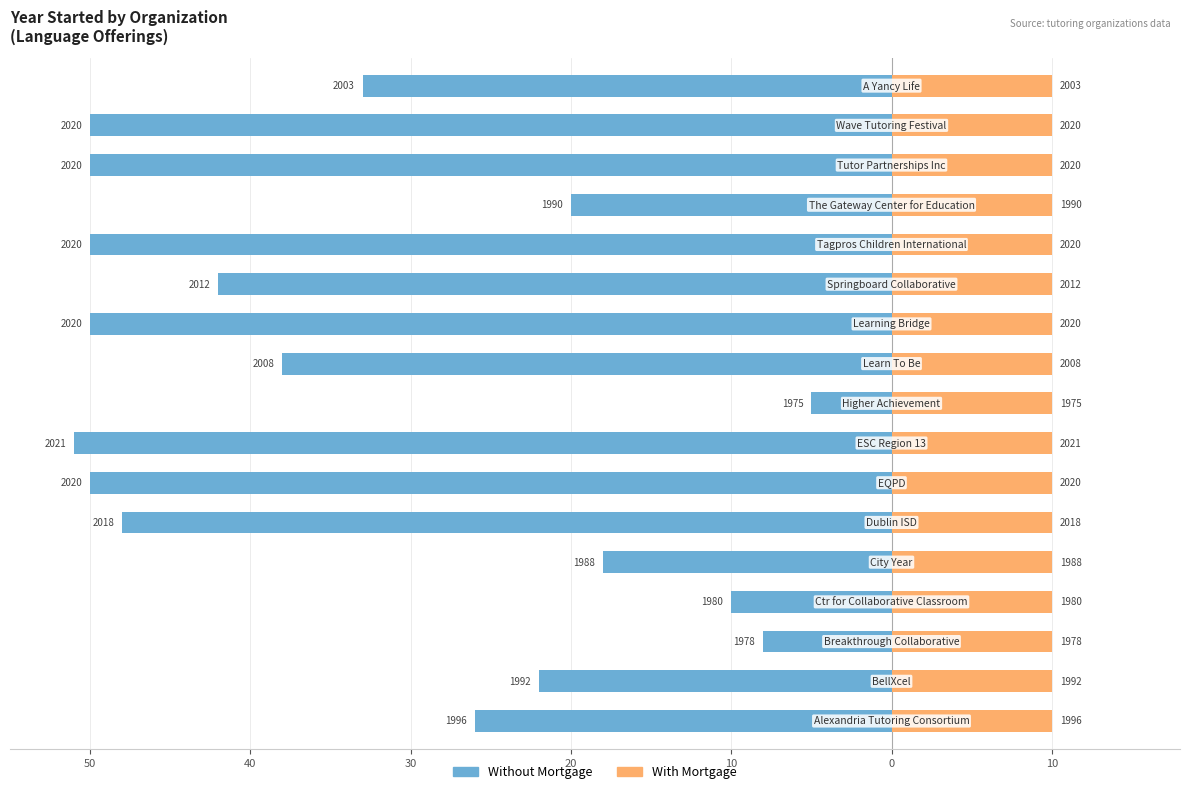

What are all the series names shown in the legend?

Without Mortgage, With Mortgage